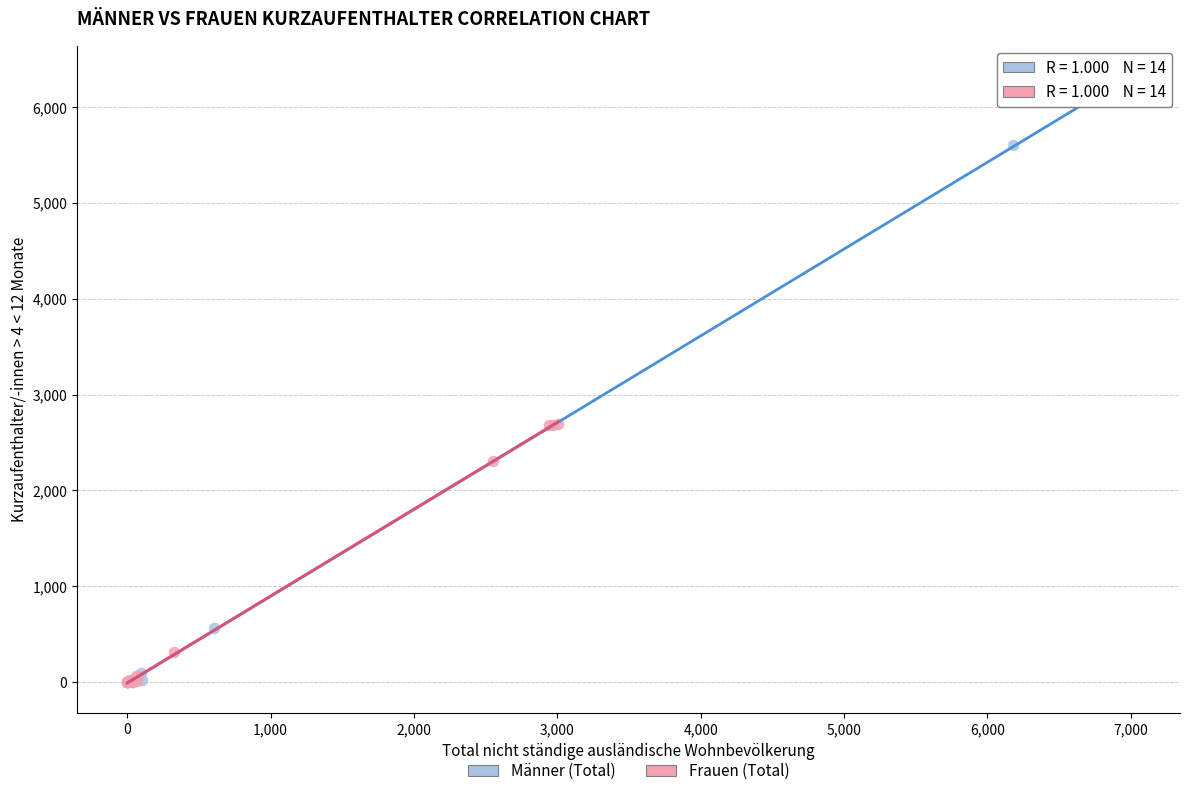

Which series contains the highest Y value?

Männer (Total)